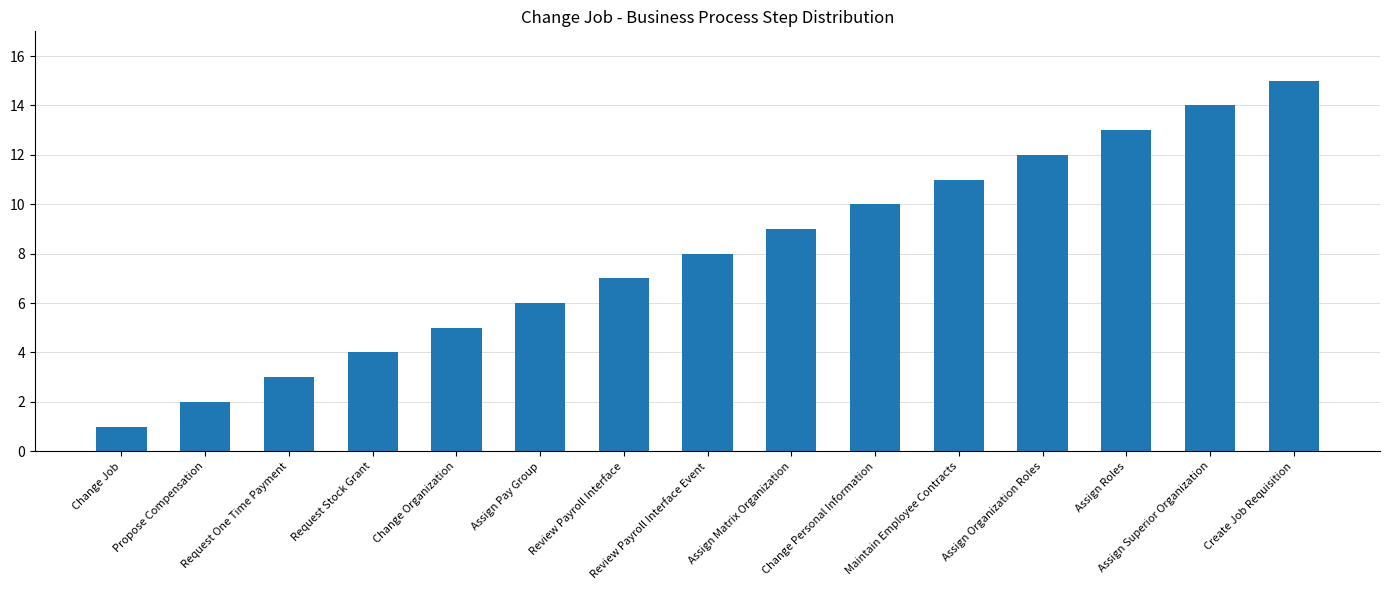

List the labels in order of value, smallest first.

Change Job, Propose Compensation, Request One Time Payment, Request Stock Grant, Change Organization, Assign Pay Group, Review Payroll Interface, Review Payroll Interface Event, Assign Matrix Organization, Change Personal Information, Maintain Employee Contracts, Assign Organization Roles, Assign Roles, Assign Superior Organization, Create Job Requisition